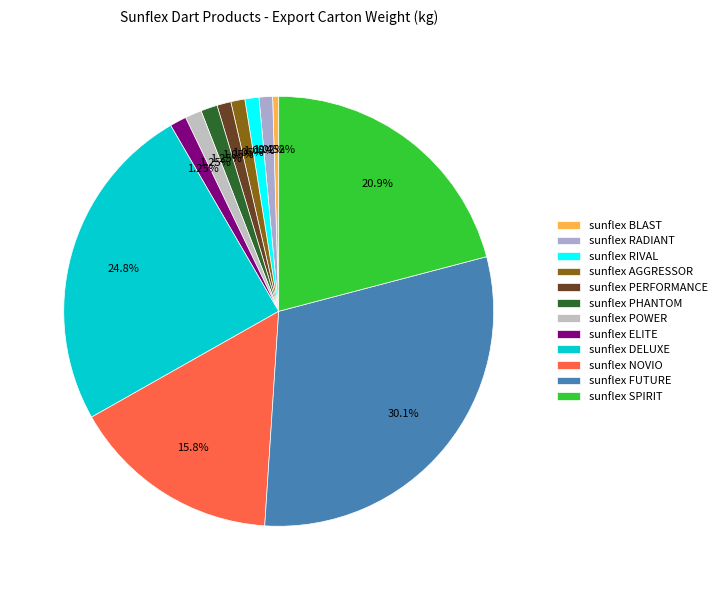

Count the number of slices in the pie.

12